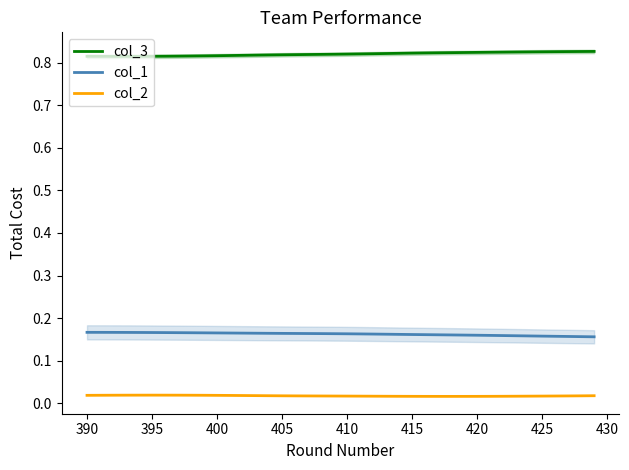

True or false: col_3 and col_2 intersect in this chart.

False